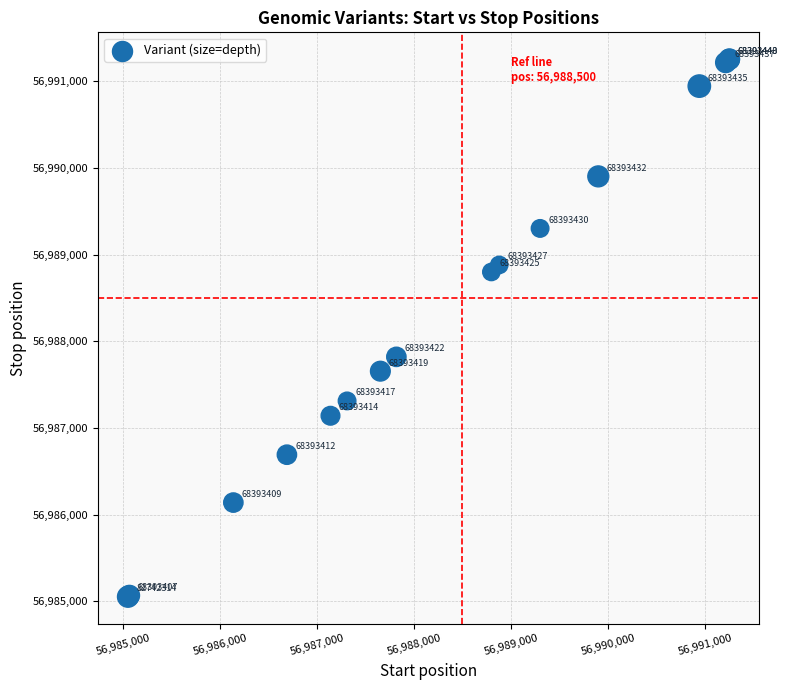

What Y value in the scatter plot is closest to 56988153?

56987820